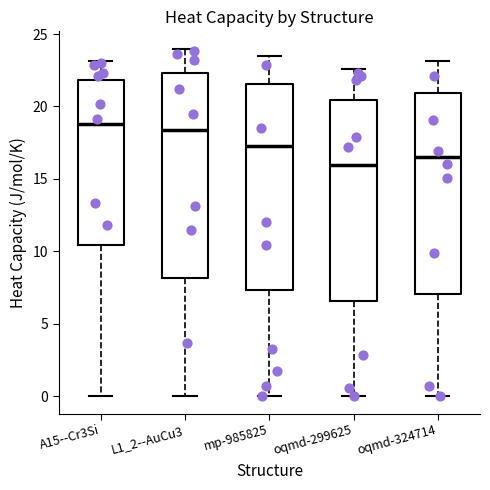

Where does the upper whisker of the box for A15--Cr3Si end on the y-axis? The values are not printed on the chart, so give them approximately, as read against the axis.

23.0